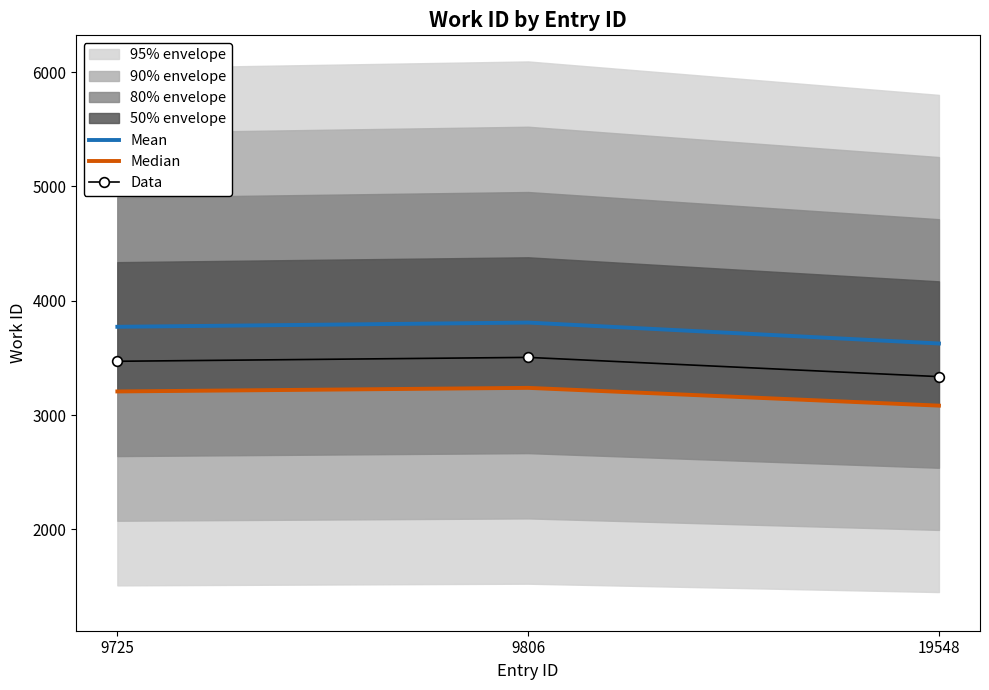

Rank the series by their average value, from highest to lowest.

Mean, Data, Median